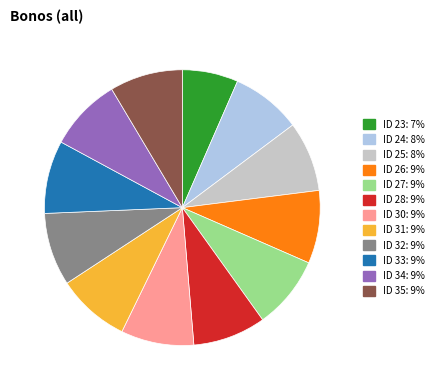

Count the number of slices in the pie.

12